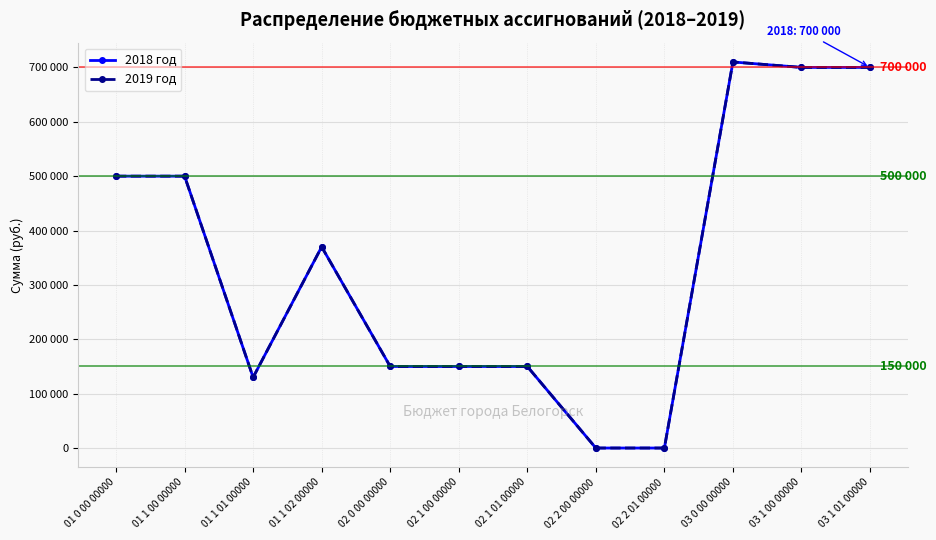

What is the maximum value shown in the chart?

710000